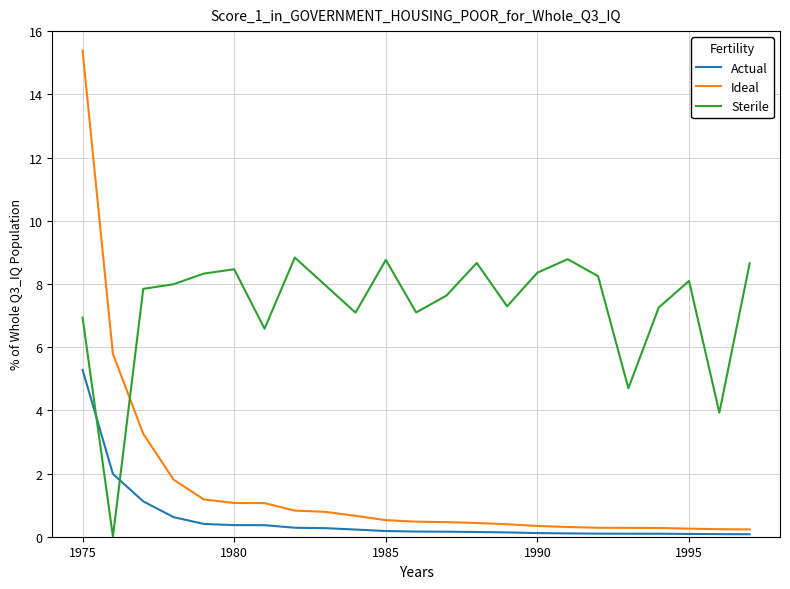

What is the average value of the Sterile series?

7.3